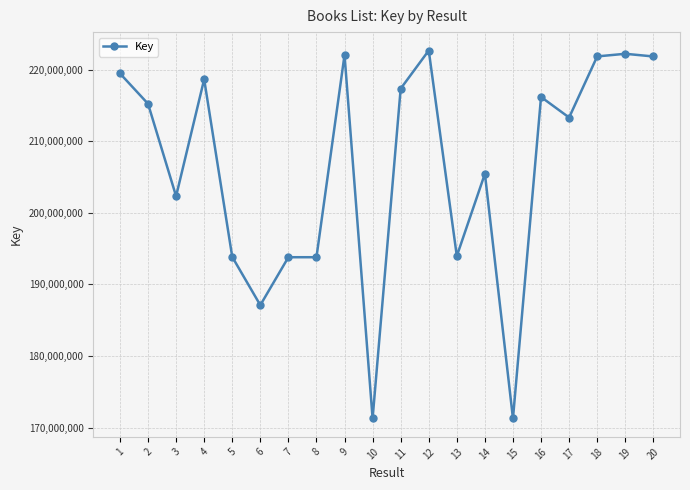

What value does the data have at 6?

187110057